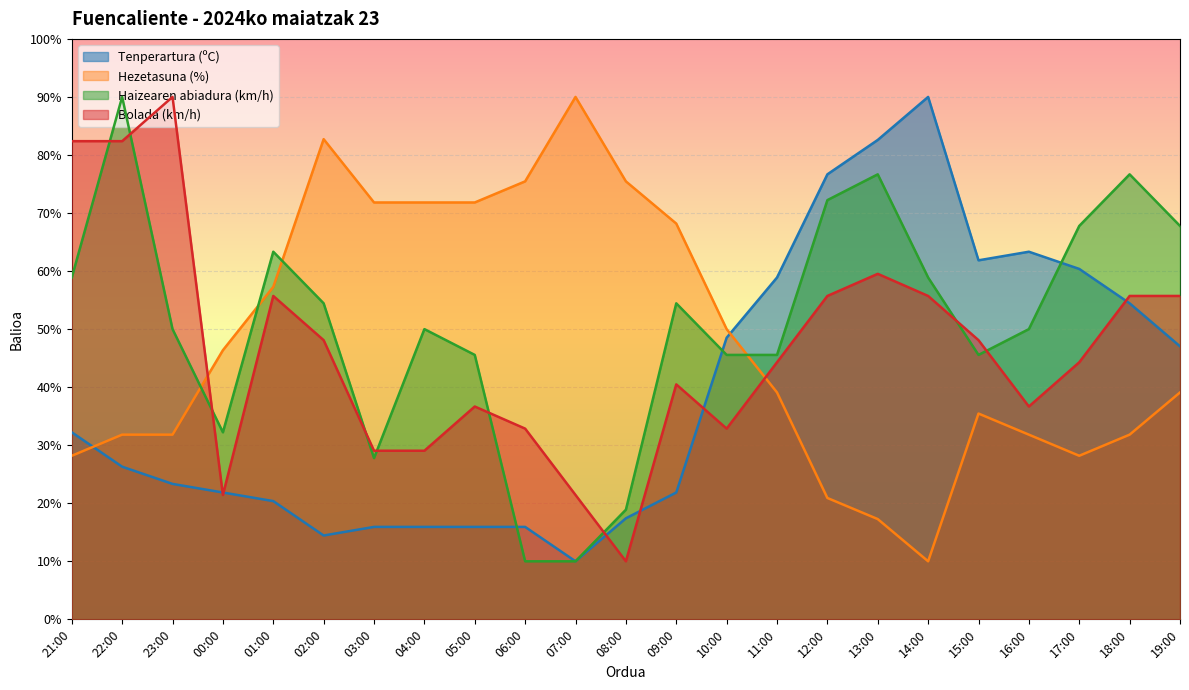

What position from the right is 15:00?

5